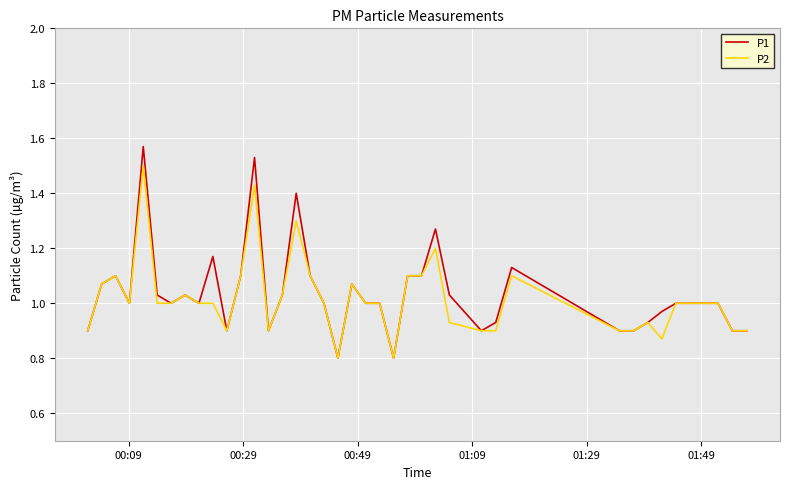

List the series in order of their peak value, highest first.

P1, P2